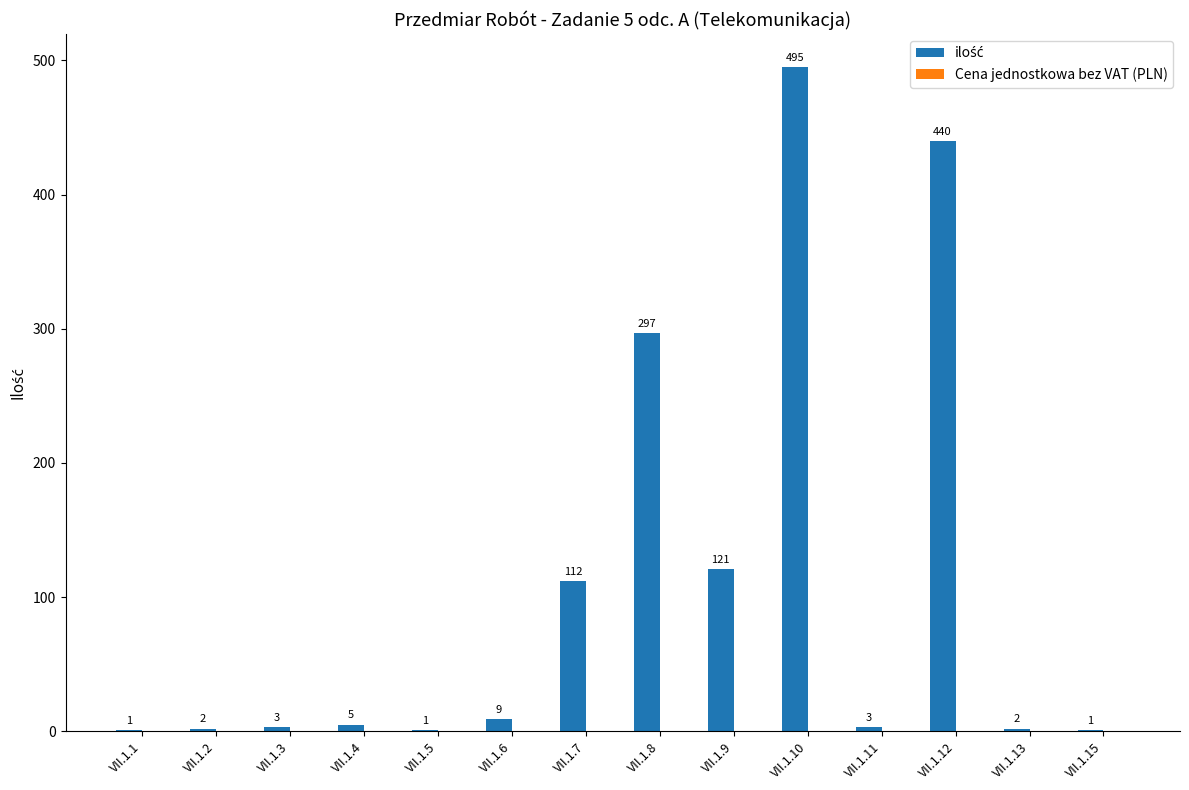

What is the maximum value shown in the chart?

495